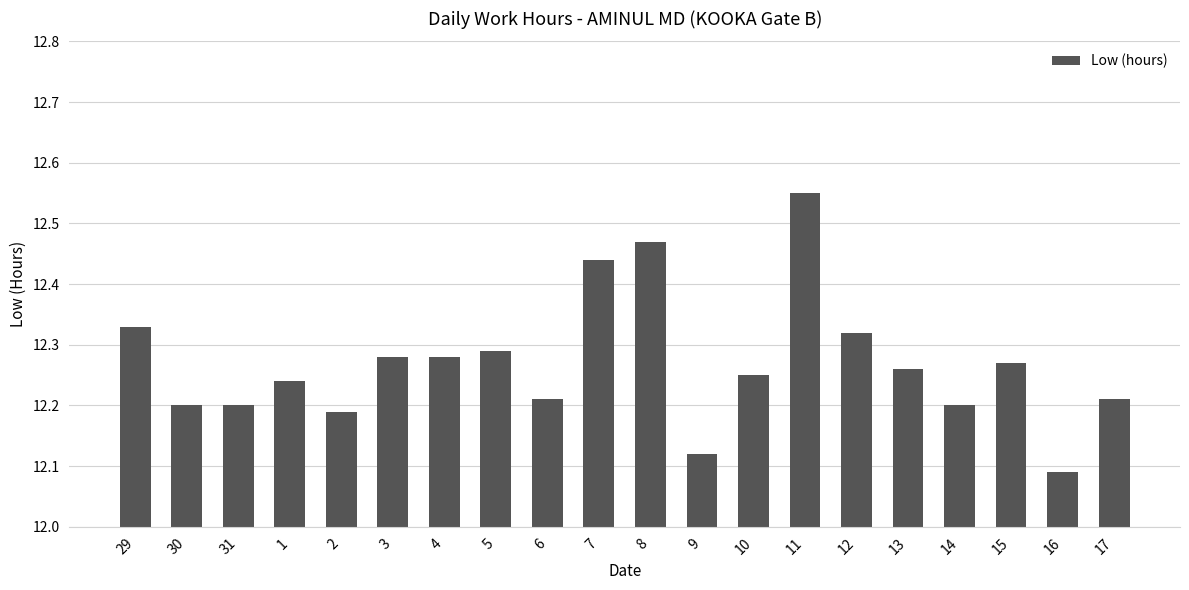

The value at 17 is 12.2. True or false?

True